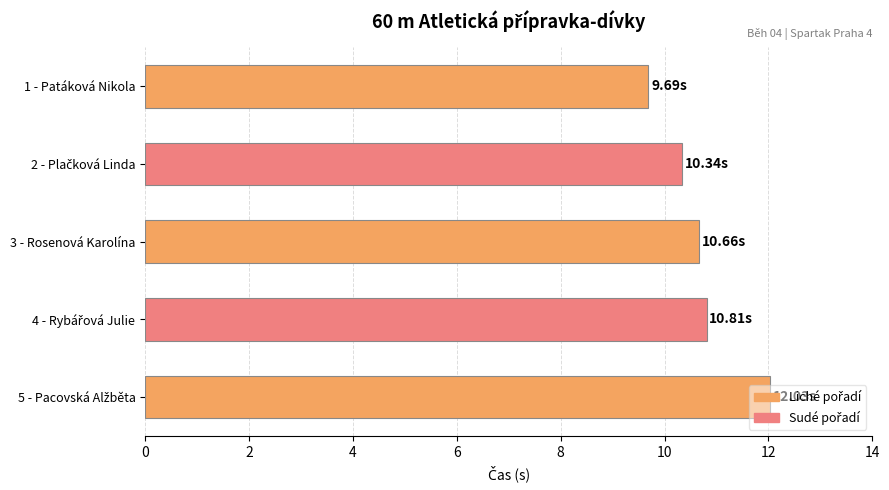

What is the change in value from 1 - Patáková Nikola to 3 - Rosenová Karolína?

+1.0